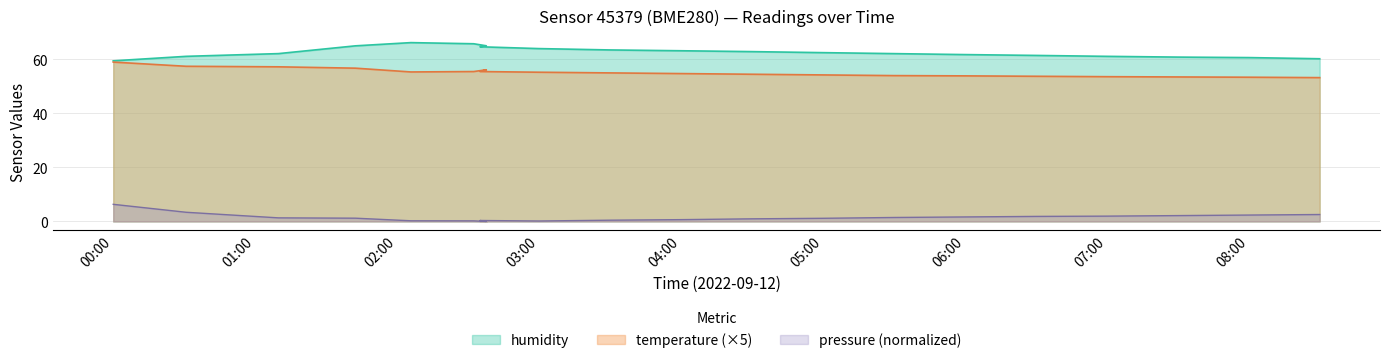

How many lines are shown in the chart?

3